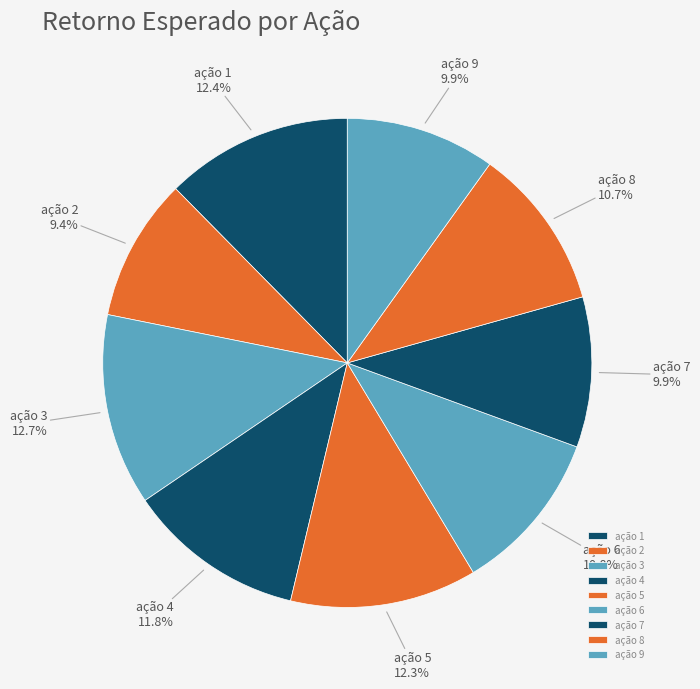

To the nearest percent, what portion does ação 2 represent?

9%